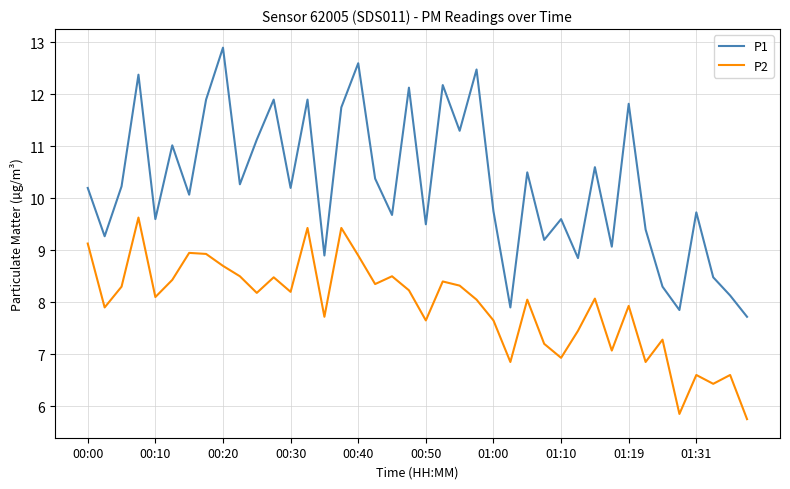

Rank the series by their maximum value, from lowest to highest.

P2, P1